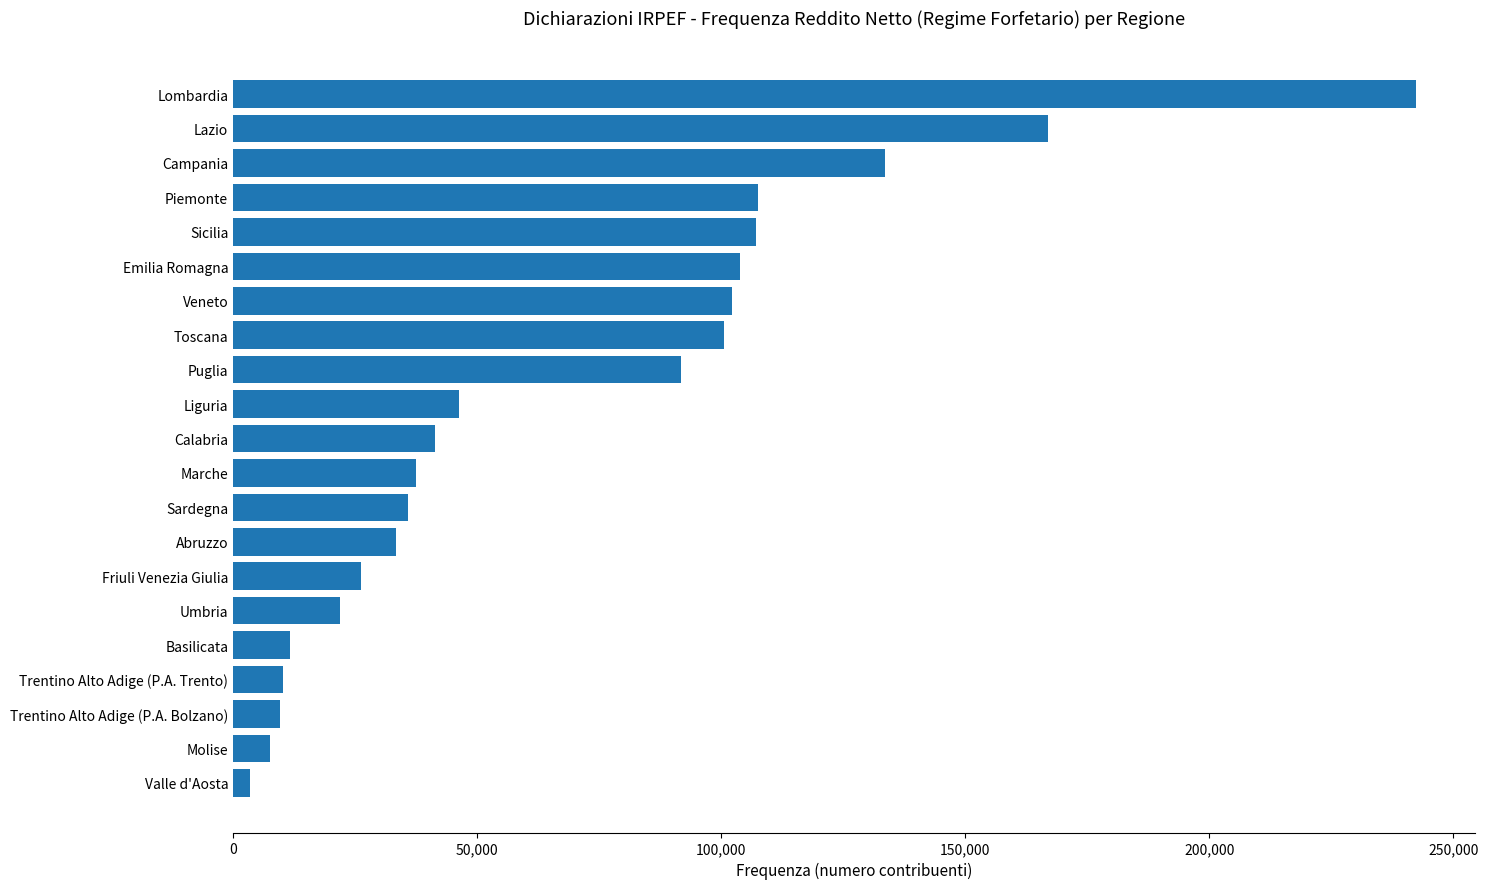

Which has a higher value, Trentino Alto Adige (P.A. Trento) or Calabria?

Calabria